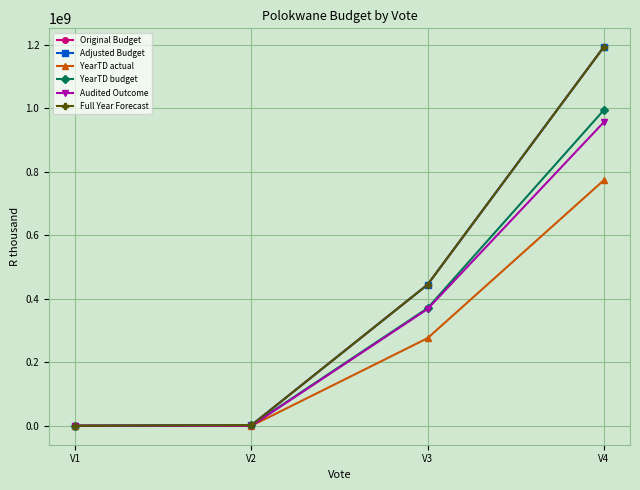

Is it true that YearTD actual equals 0.0 at V1?

True